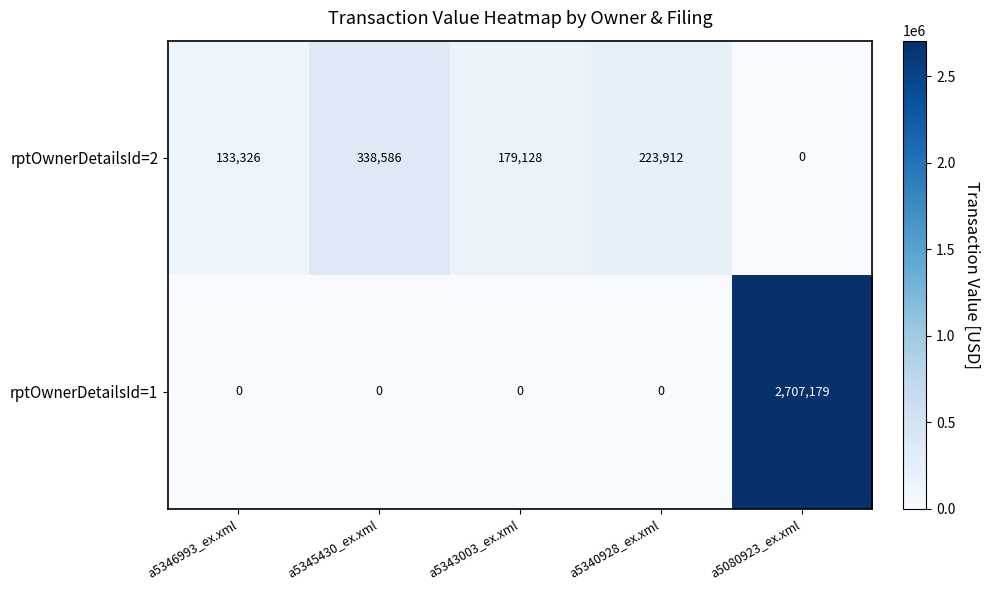

How many values in rptOwnerDetailsId=1 are above zero?

1